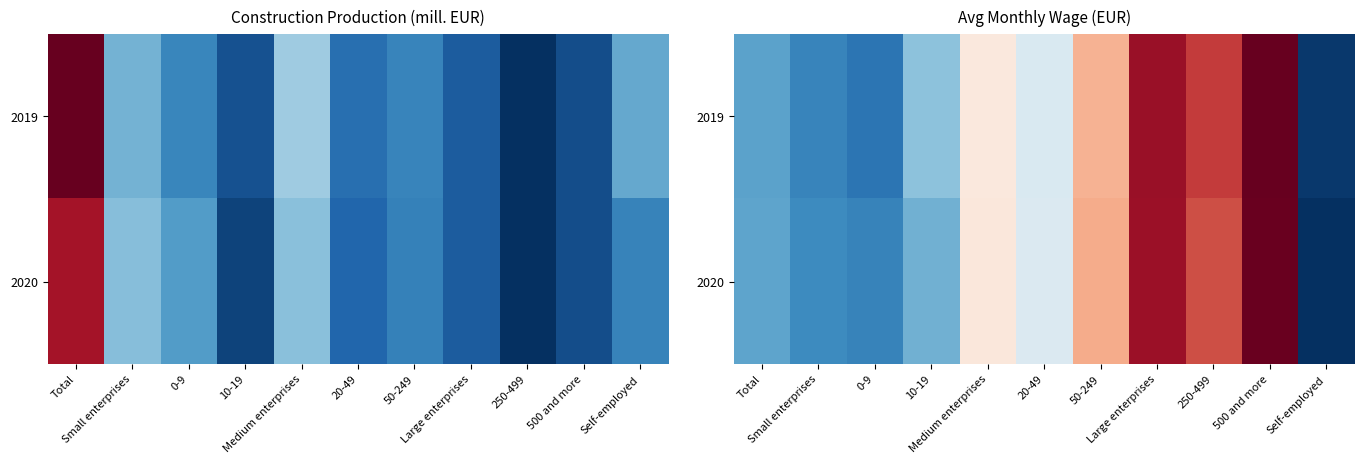

The value of 2020 at 250-499 is 1544. True or false?

True